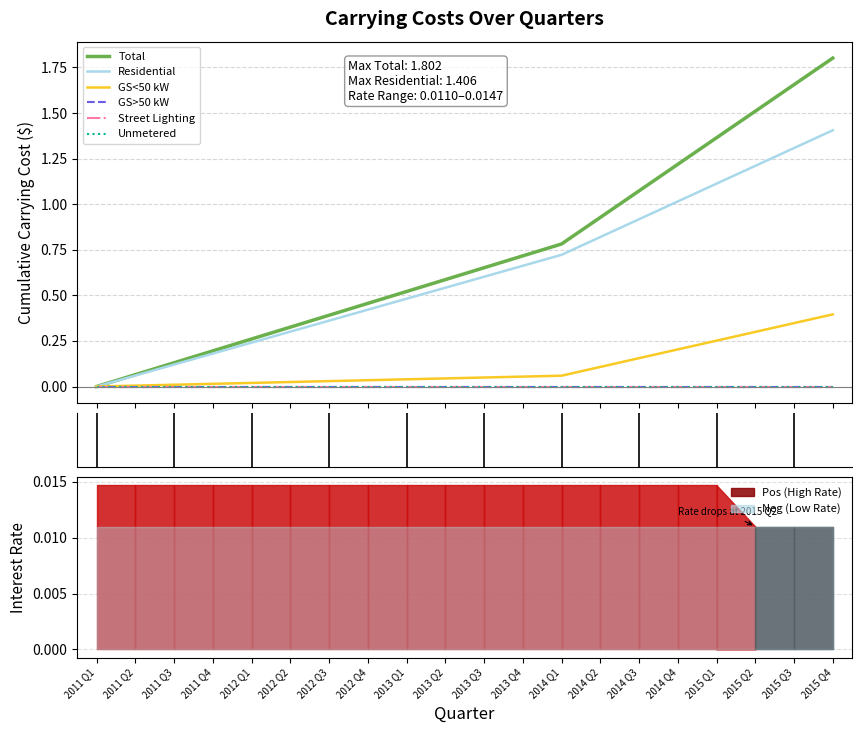

What position from the right is 2012 Q1?

16